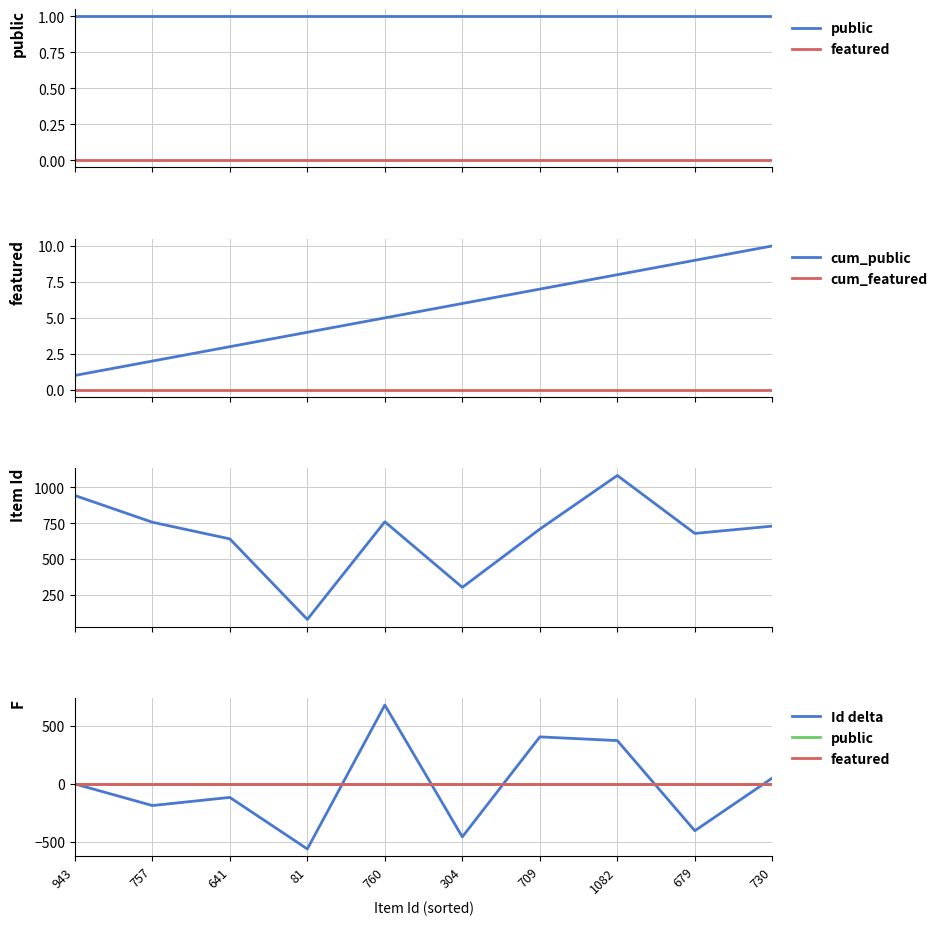

What is the difference between the maximum and minimum values in the Item Id series?

1001